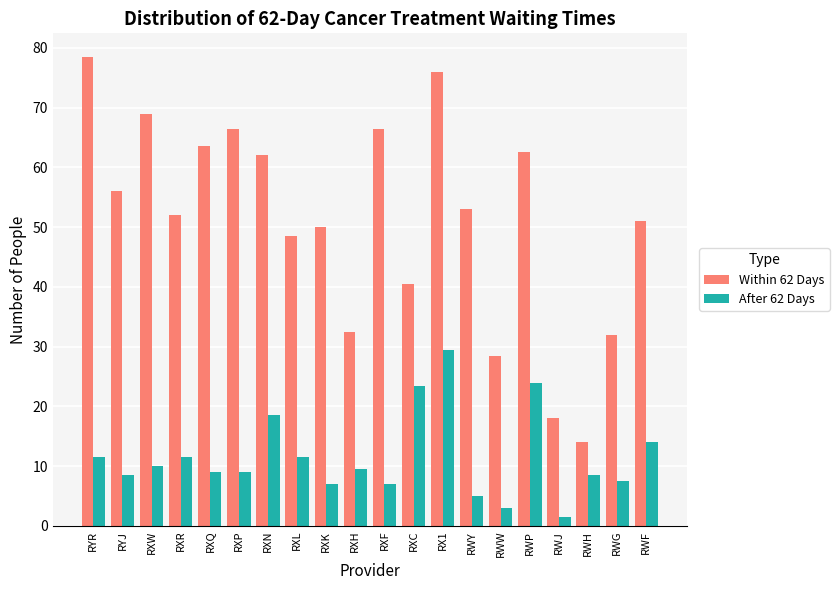

Which series has the widest spread of values?

Within 62 Days